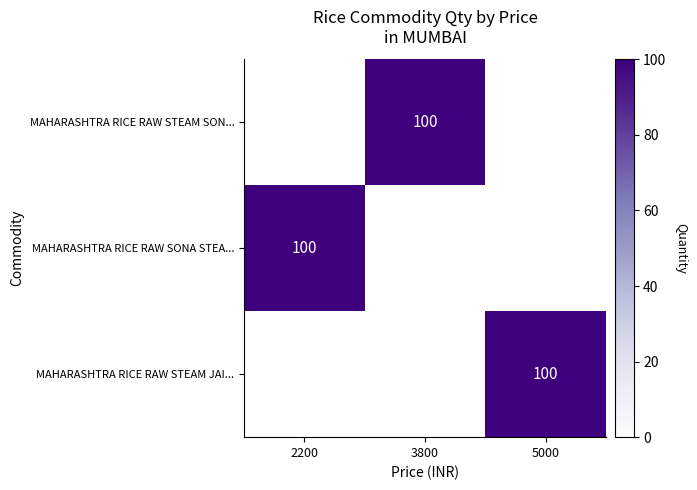

True or false: MAHARASHTRA RICE RAW SONA STEA... has a value of 100 at 2200.

True